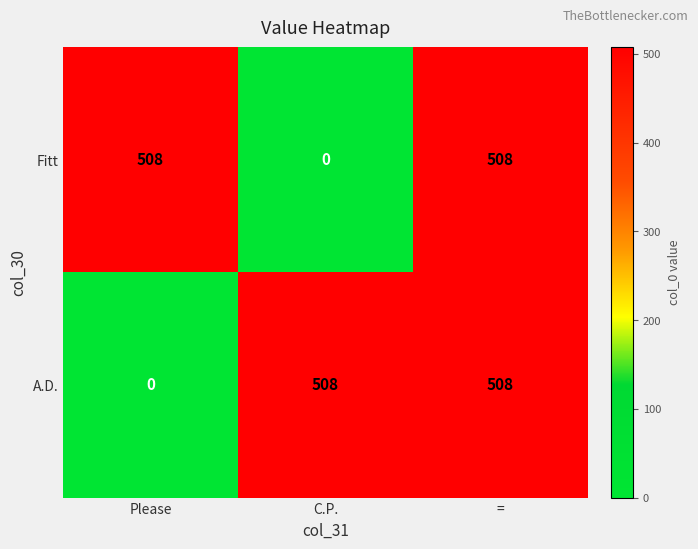

What is the difference between the highest and lowest values at C.P.?

508